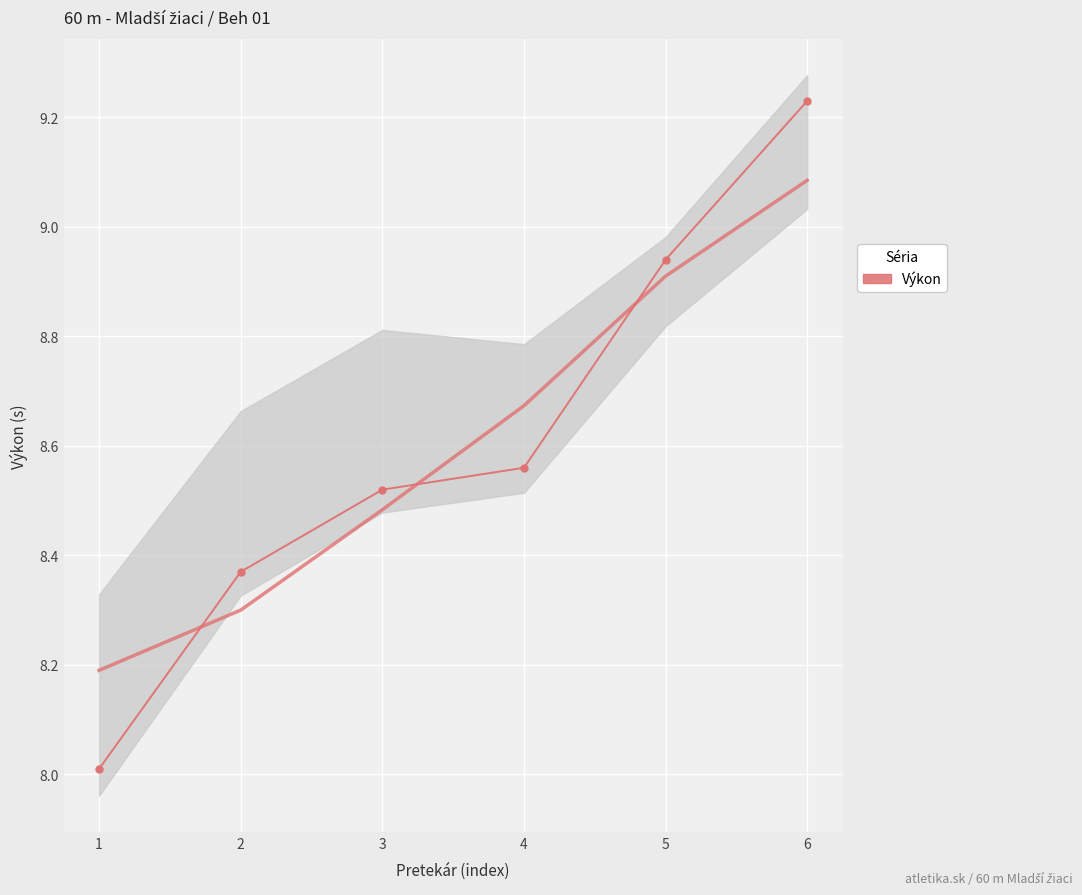

What is the smallest value displayed?

8.0